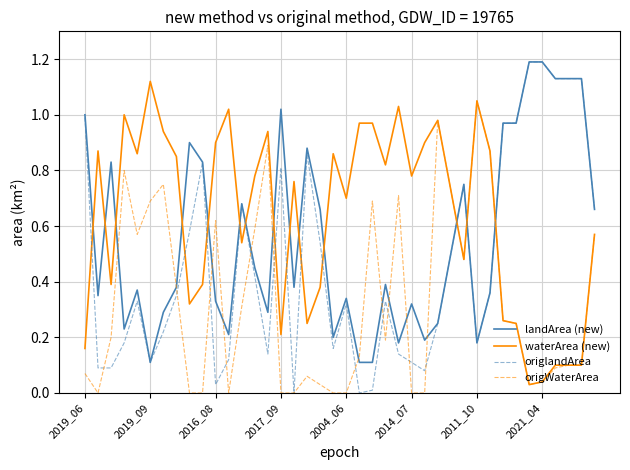

Rank the series by their average value, from lowest to highest.

origWaterArea, origlandArea, landArea (new), waterArea (new)